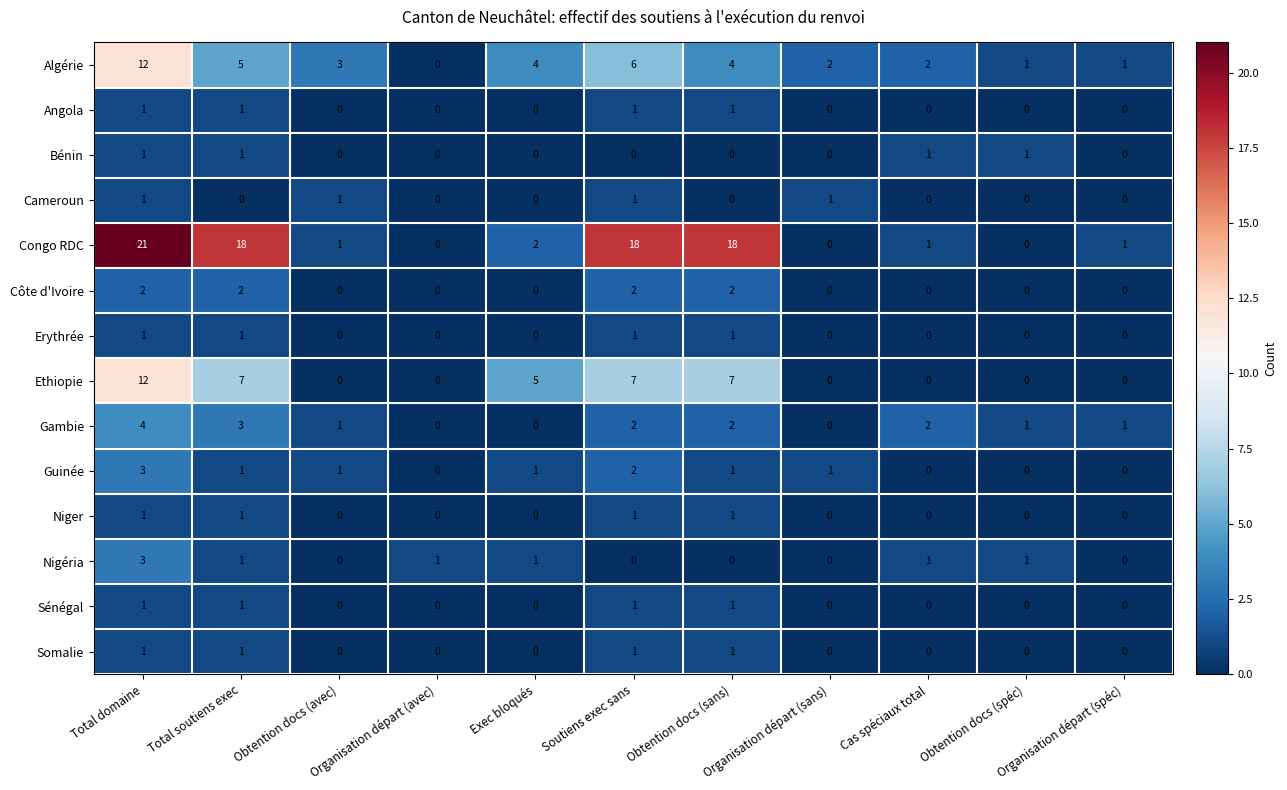

The value of Sénégal at Total domaine is 1. True or false?

True